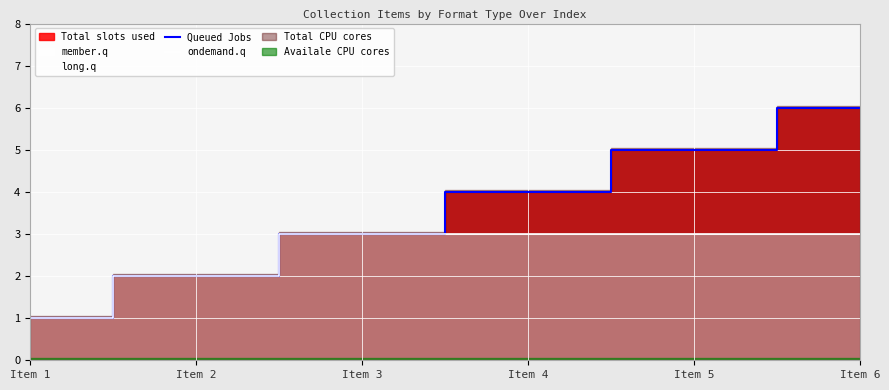

Count the number of categories in the chart.

6